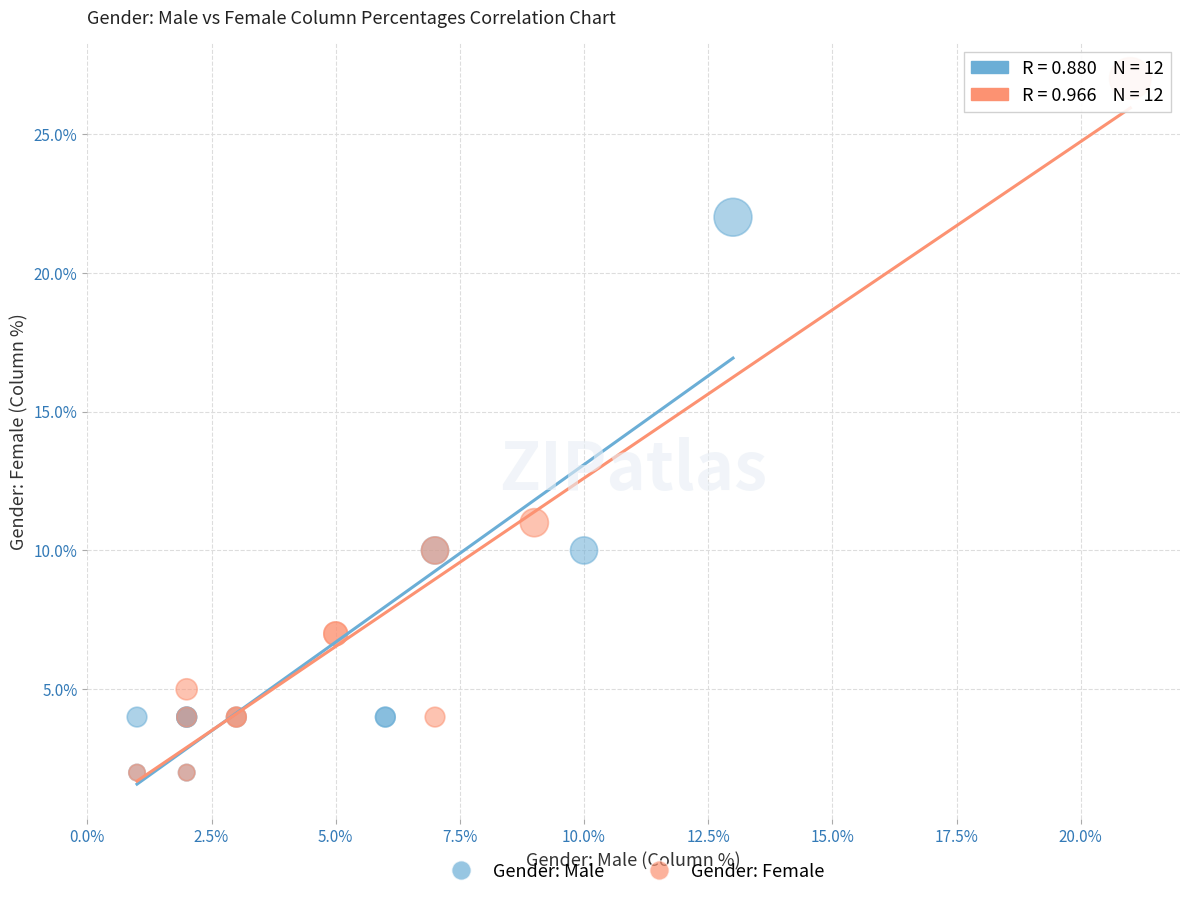

What are all the series names shown in the legend?

Gender: Male, Gender: Female